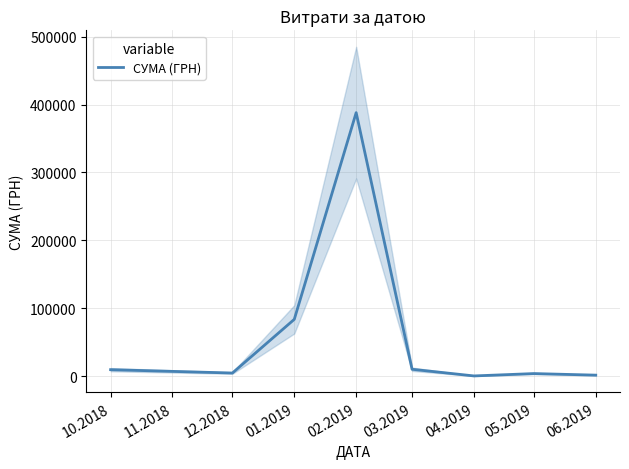

How many lines are shown in the chart?

1